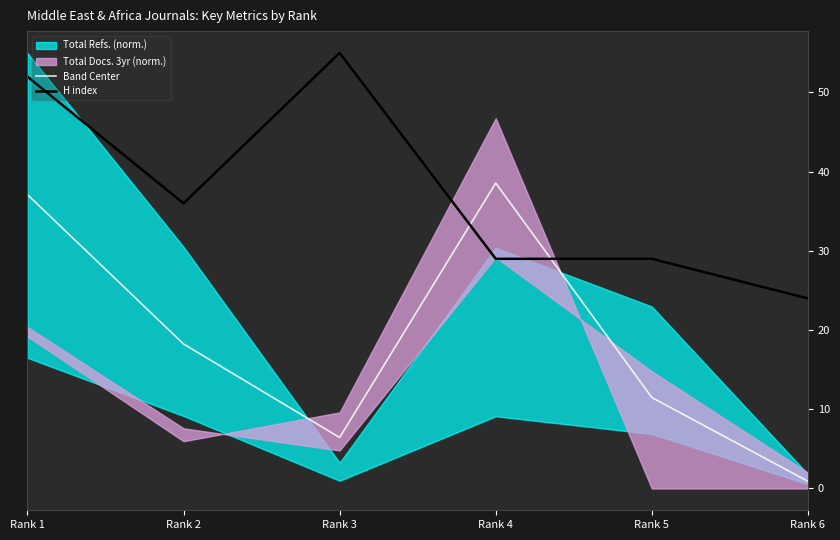

Reading left to right, extract all data points from this chart.

Band Center: Rank 1=37.1	Rank 2=18.2	Rank 3=6.4	Rank 4=38.6	Rank 5=11.5	Rank 6=0.9
H index: Rank 1=52.0	Rank 2=36.0	Rank 3=55.0	Rank 4=29.0	Rank 5=29.0	Rank 6=24.0